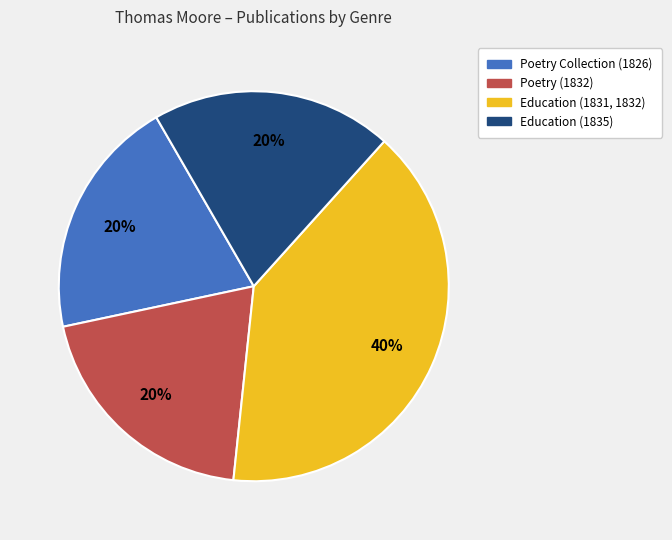

Do Poetry (1832) and Education (1831, 1832) together represent more than half of the pie?

Yes